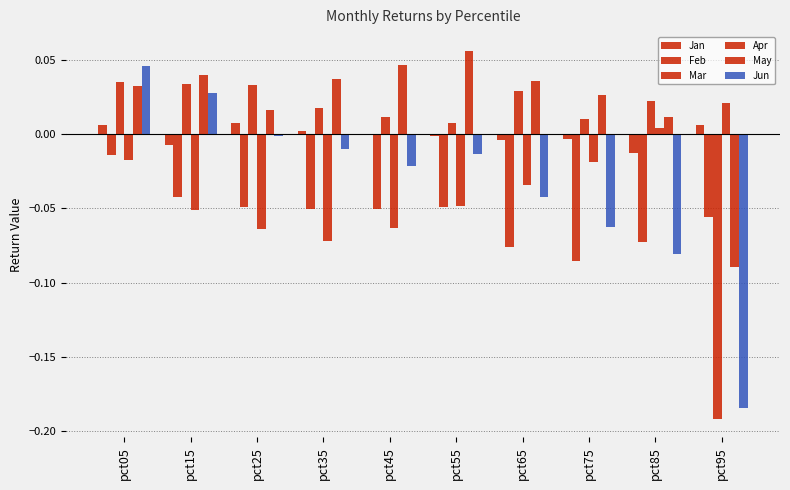

Is the value of Mar at pct15 greater than the value of Jan at pct25?

Yes